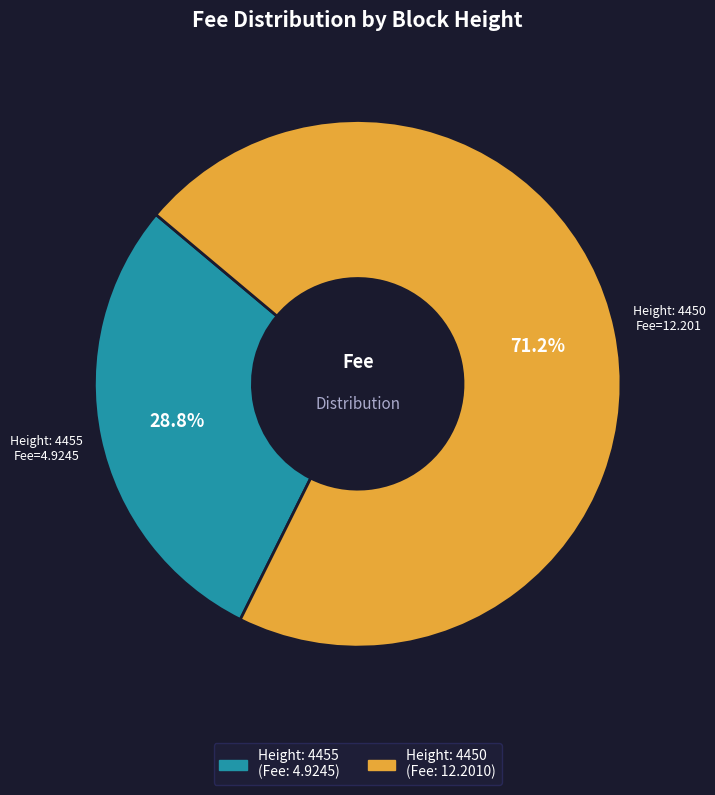

Is there any slice that represents more than half of the pie?

Yes